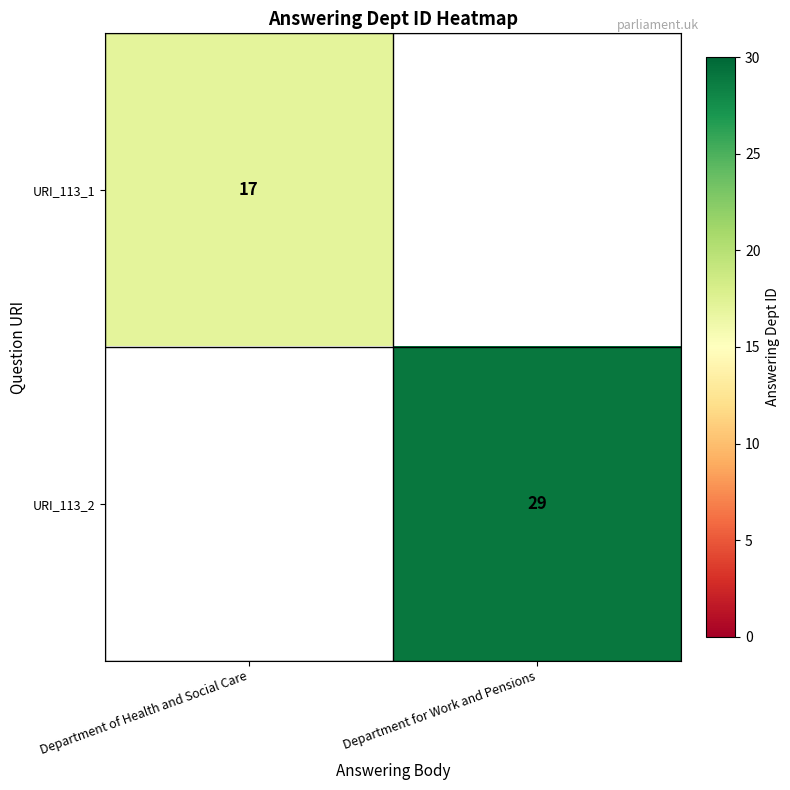

What is the spread (max minus min) of values at Department for Work and Pensions?

29